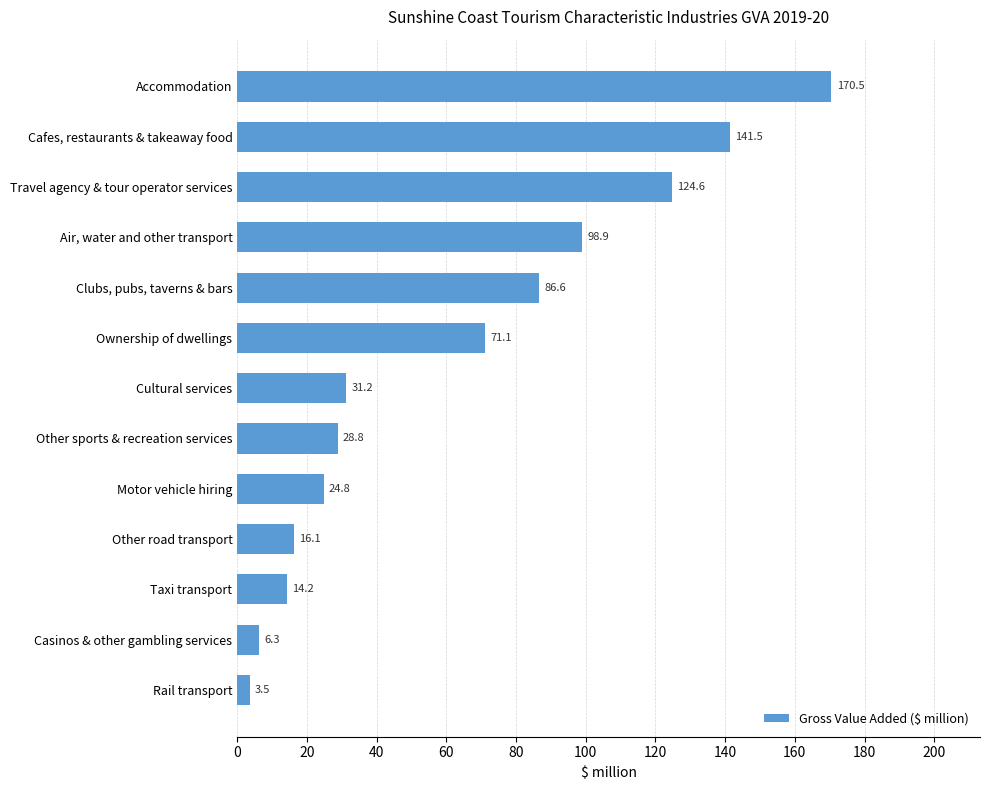

Reading bottom to top, what are all the values shown in this chart?

Rail transport=3.5	Casinos & other gambling services=6.3	Taxi transport=14.2	Other road transport=16.1	Motor vehicle hiring=24.8	Other sports & recreation services=28.8	Cultural services=31.2	Ownership of dwellings=71.1	Clubs, pubs, taverns & bars=86.6	Air, water and other transport=98.9	Travel agency & tour operator services=124.6	Cafes, restaurants & takeaway food=141.5	Accommodation=170.5